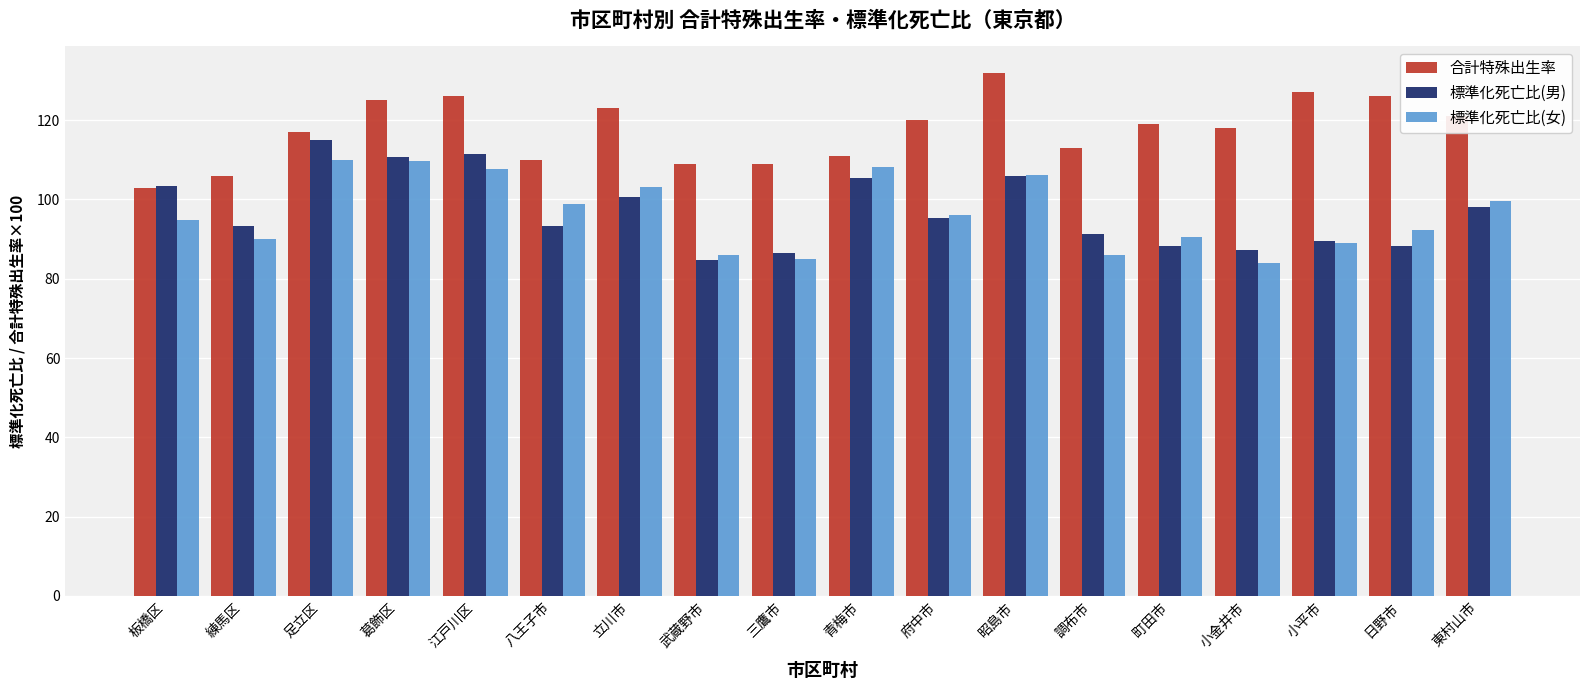

What is the difference between the maximum and minimum values in the 標準化死亡比(男) series?

30.2